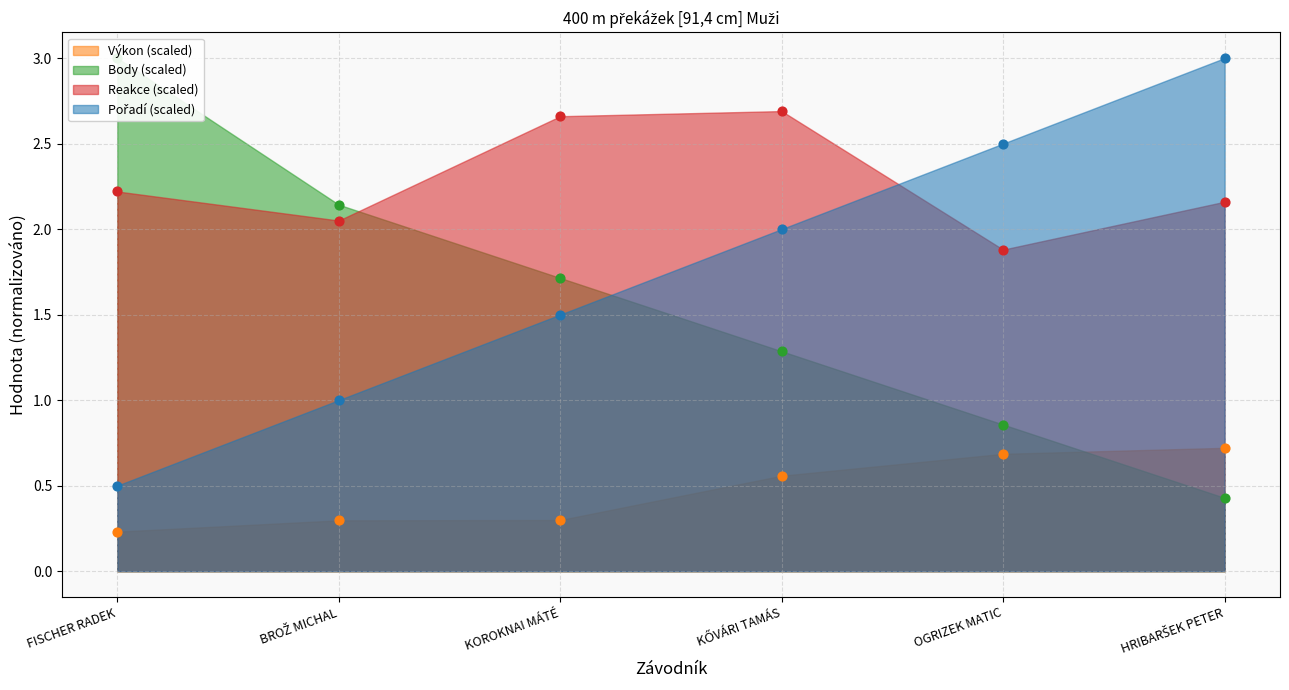

What is the total value across all series at BROŽ MICHAL?

5.5